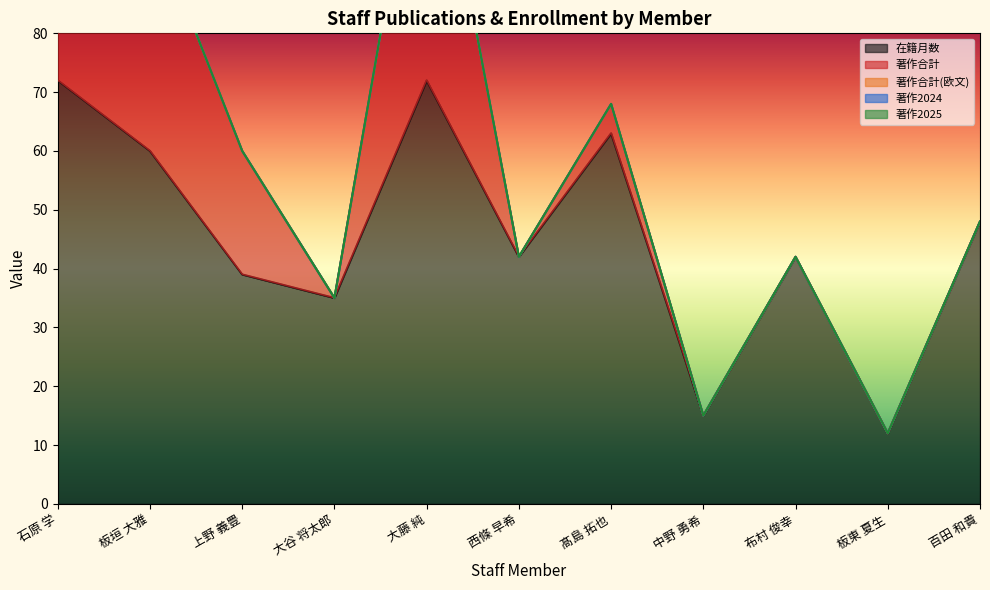

List the series in order of their peak value, lowest first.

著作合計(欧文), 著作2025, 著作2024, 著作合計, 在籍月数